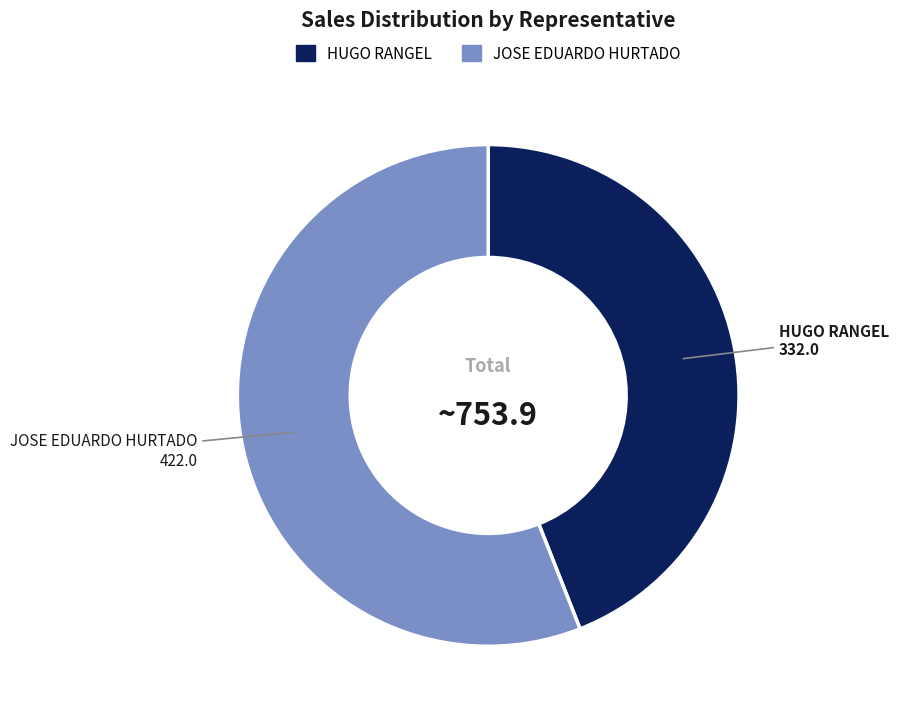

Combined, do HUGO RANGEL and JOSE EDUARDO HURTADO account for over 50%?

Yes